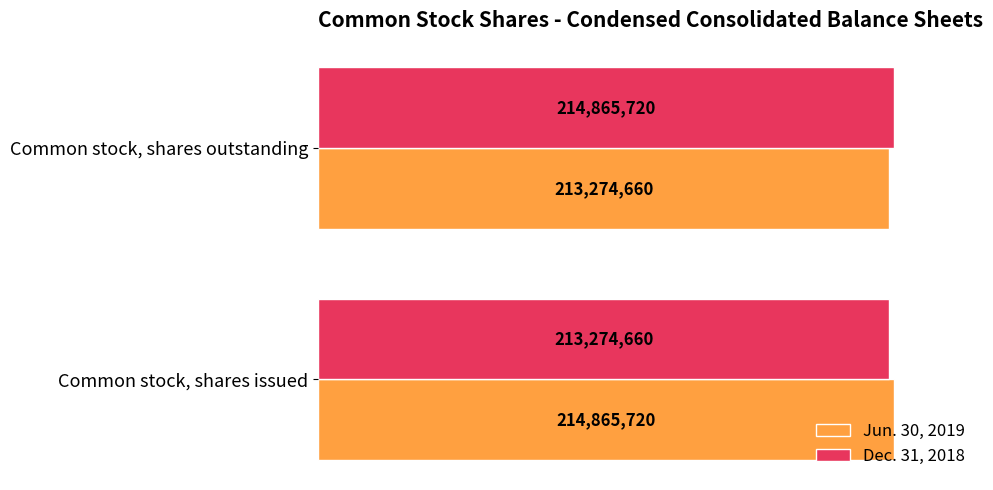

What are all the series names shown in the legend?

Jun. 30, 2019, Dec. 31, 2018